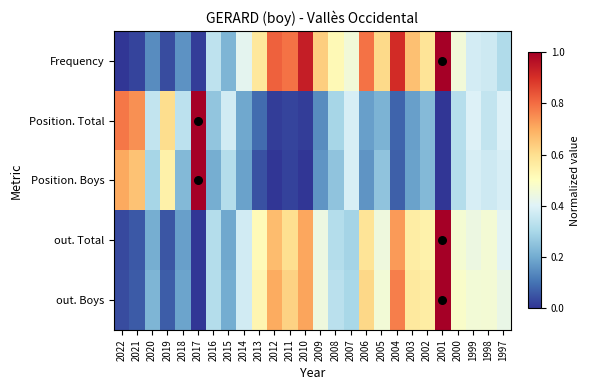

Which series changed the most between 2016 and 2004?

Frequency